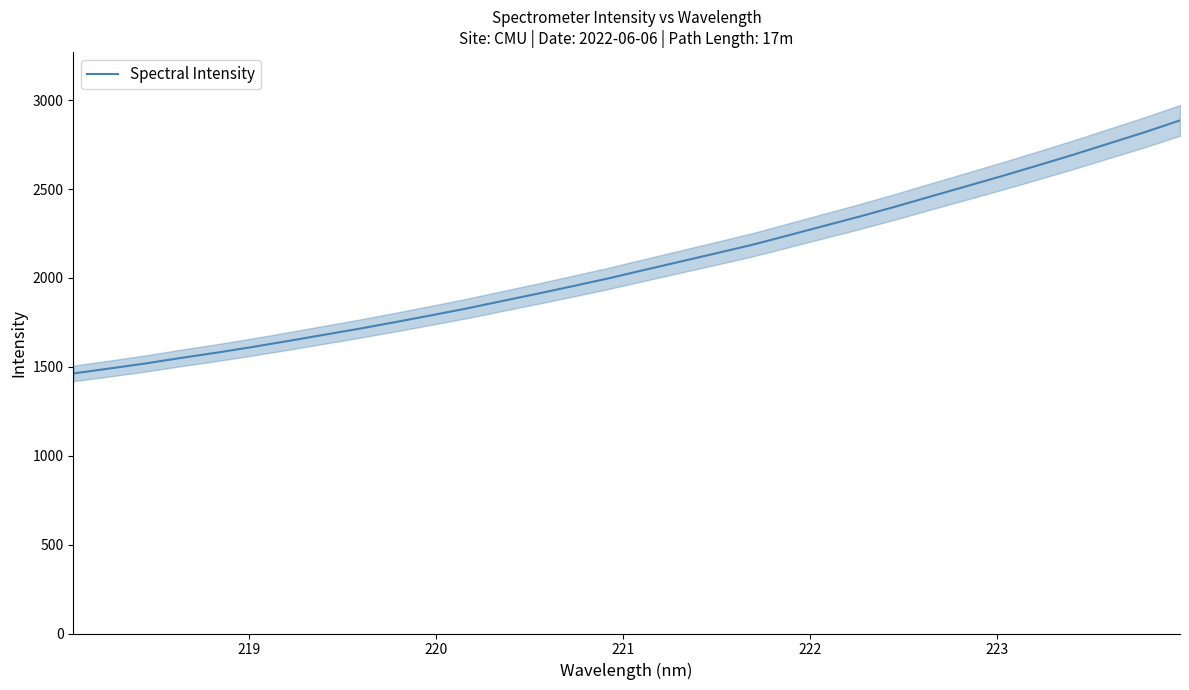

What is the lowest value of the Spectral Intensity series?

1462.8